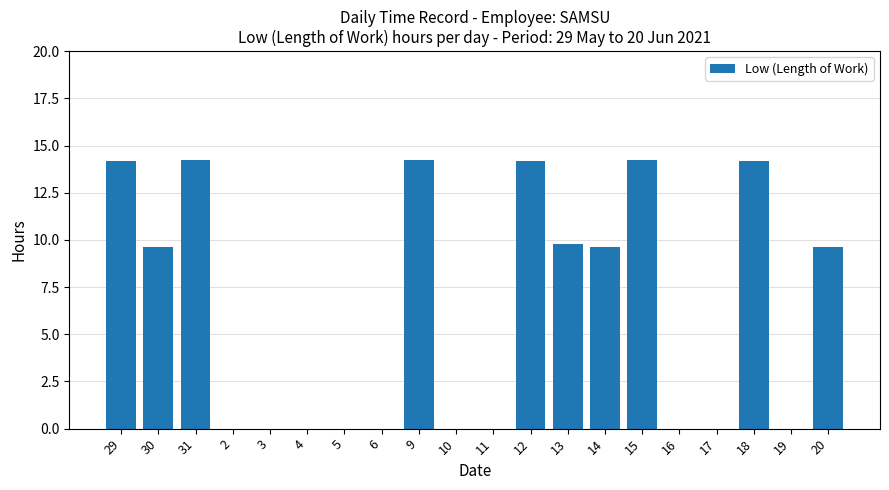

What value does the data have at 31?

14.2